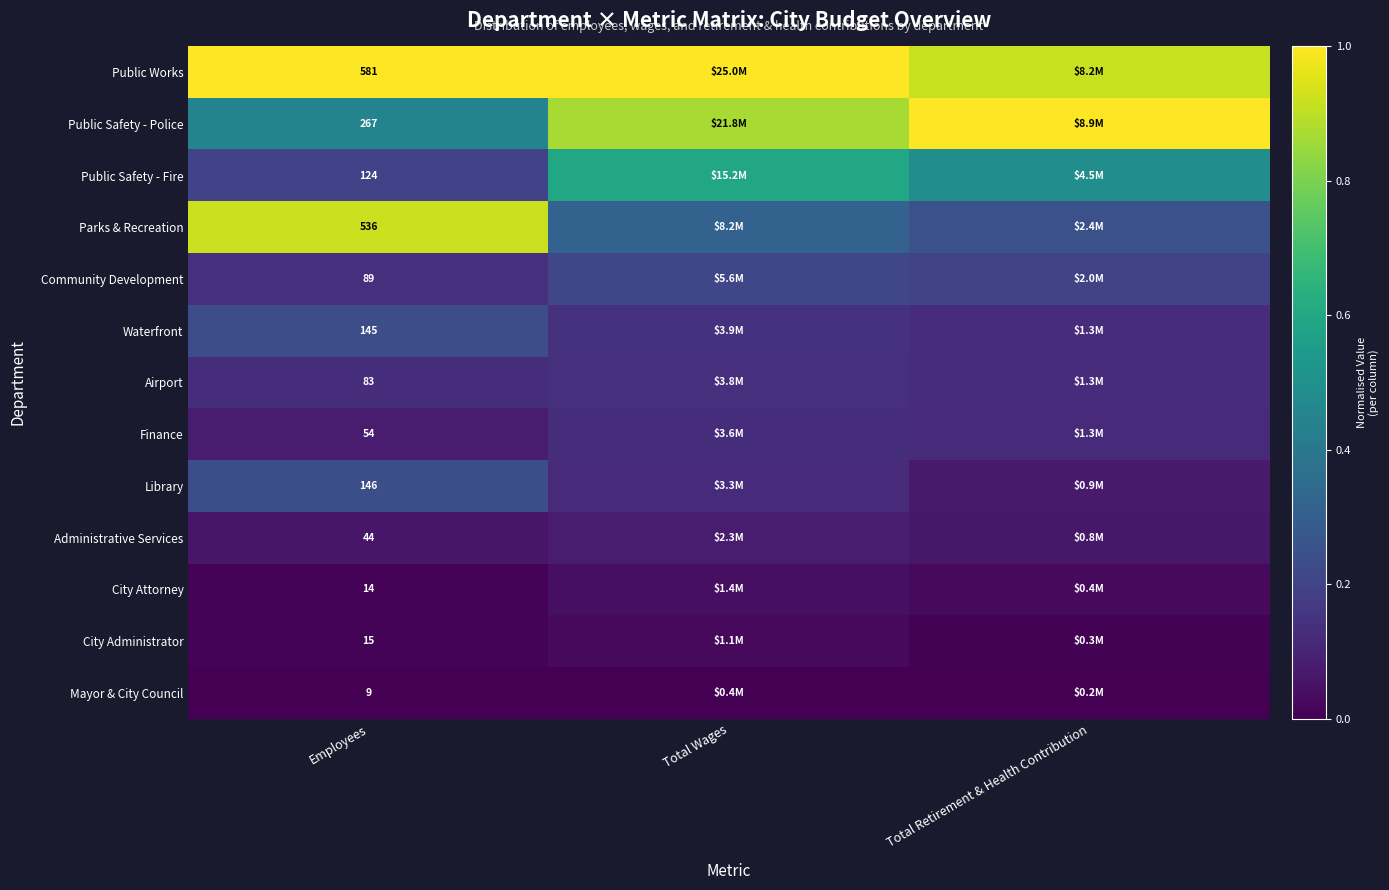

Rank the series by their maximum value, from highest to lowest.

Public Works, Public Safety - Police, Parks & Recreation, Public Safety - Fire, Library, Waterfront, Community Development, Airport, Finance, Administrative Services, City Attorney, City Administrator, Mayor & City Council